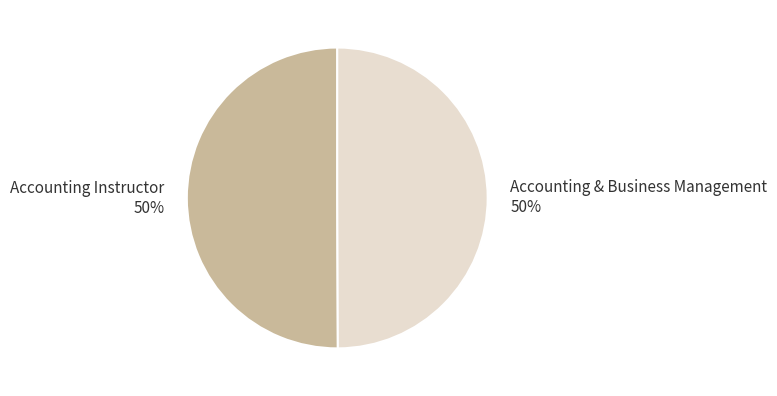

Is the sum of Accounting & Business Management 50% and Accounting Instructor 50% greater than half?

Yes